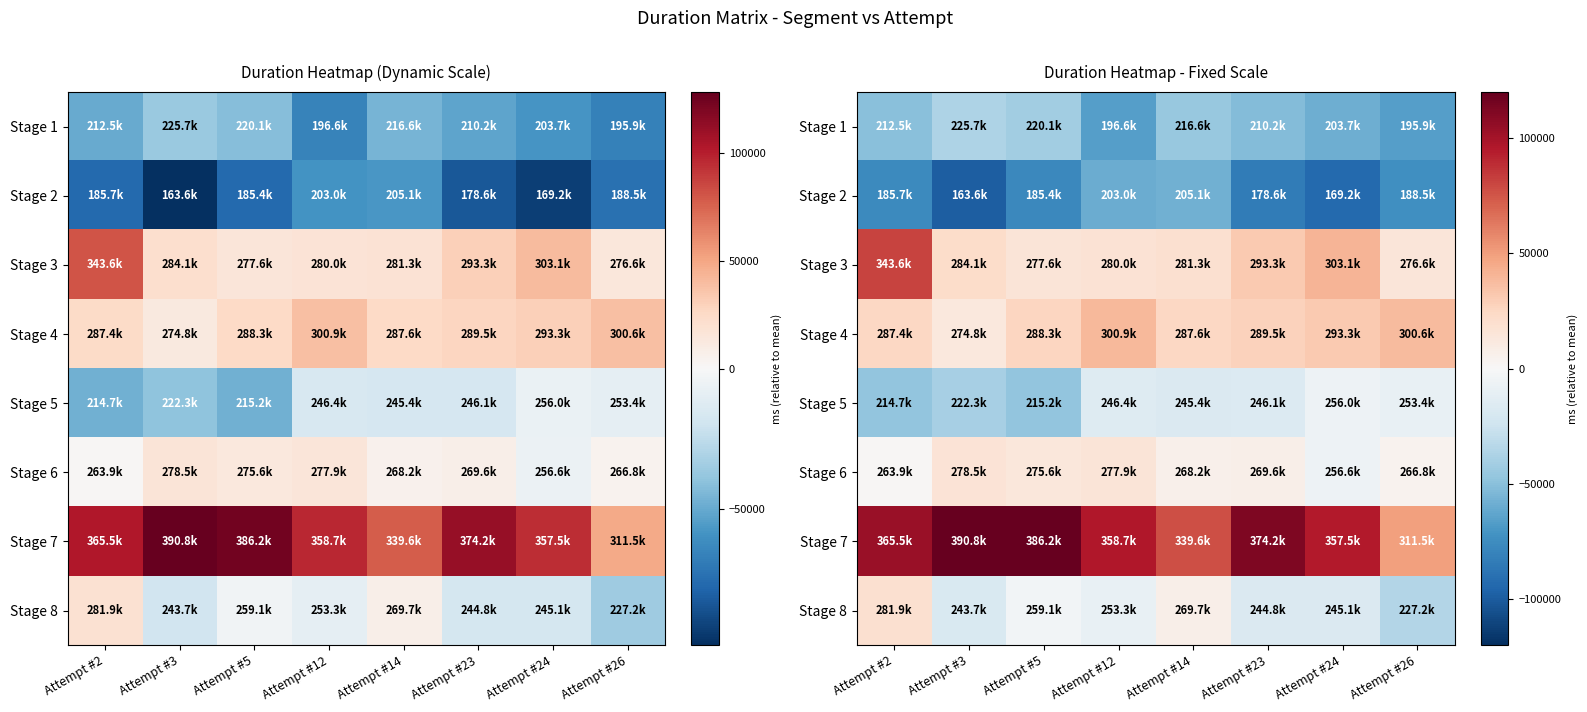

Which has a higher value, Attempt #2 or Attempt #3?

Attempt #3